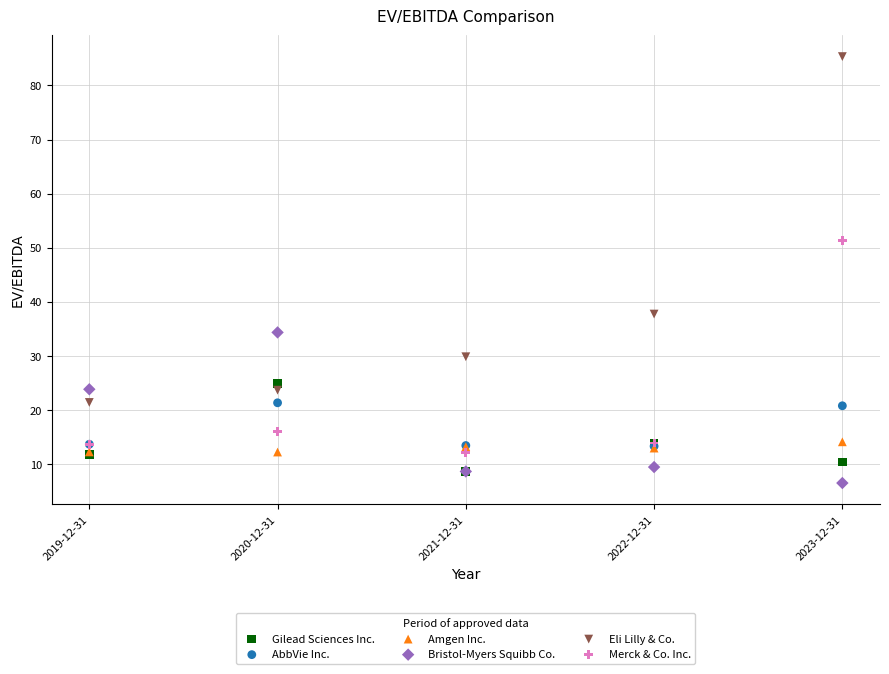

In the Merck & Co. Inc. series, what Y value is closest to 31?

16.1